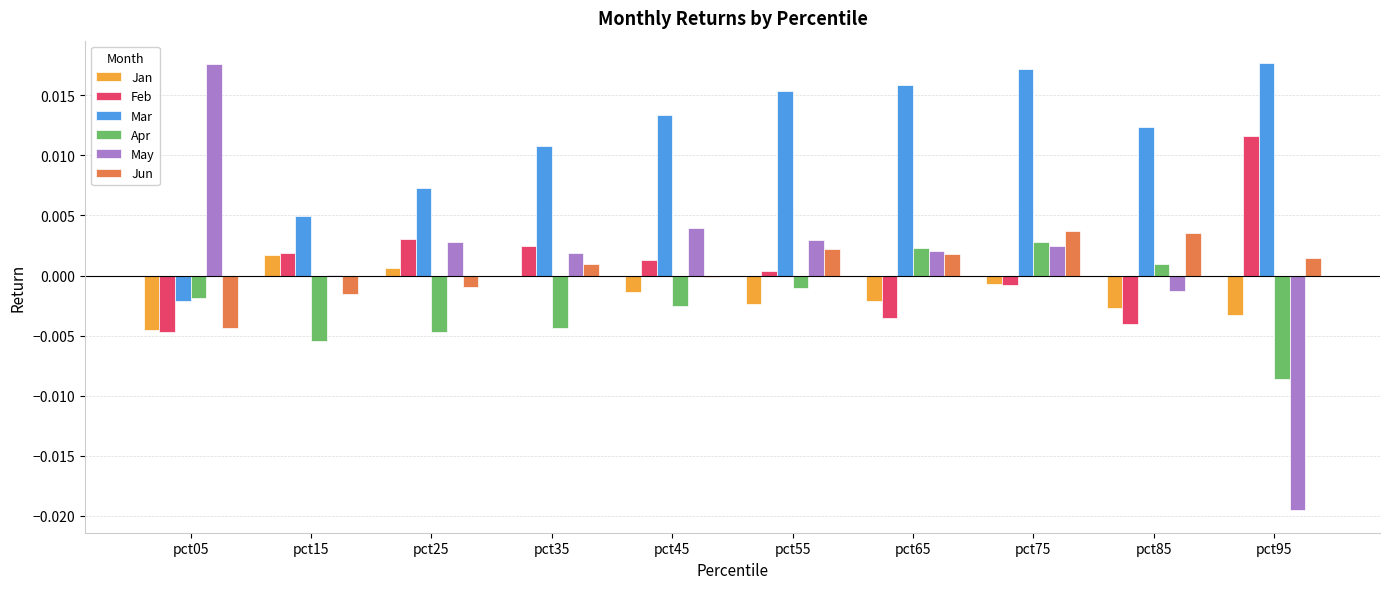

Between pct25 and pct45, which series saw the biggest shift?

Mar